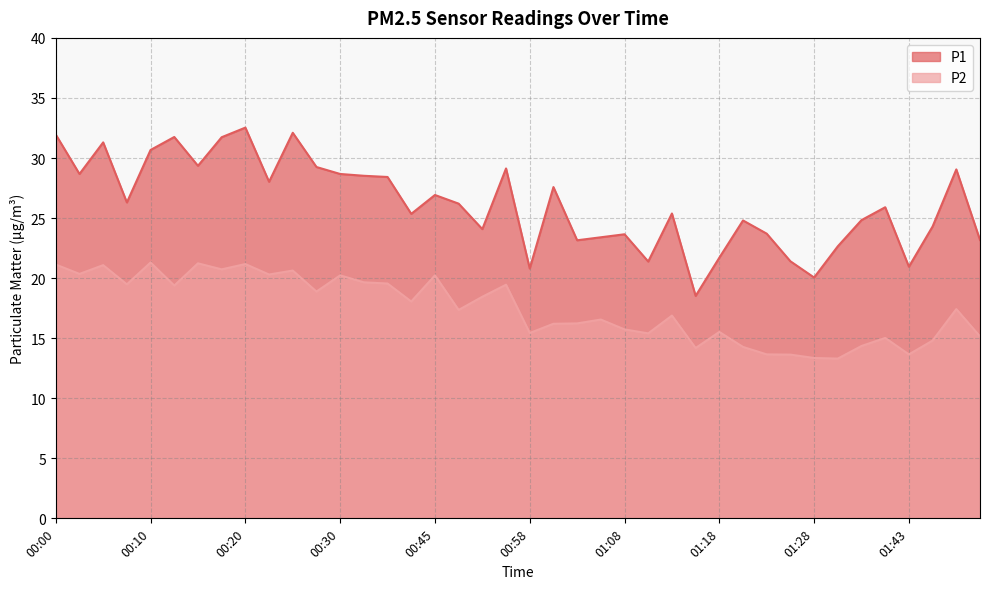

True or false: P2 has more than 1 points higher than both neighbors.

True